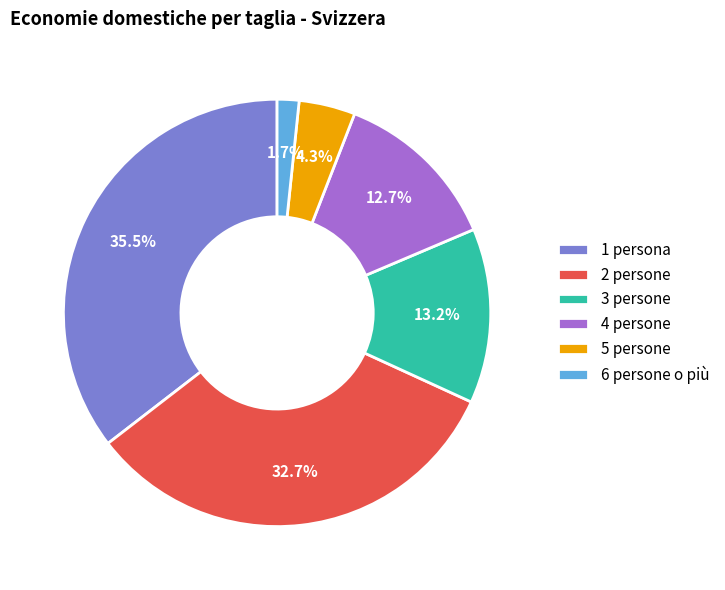

Which category has the smallest portion of the pie?

6 persone o più